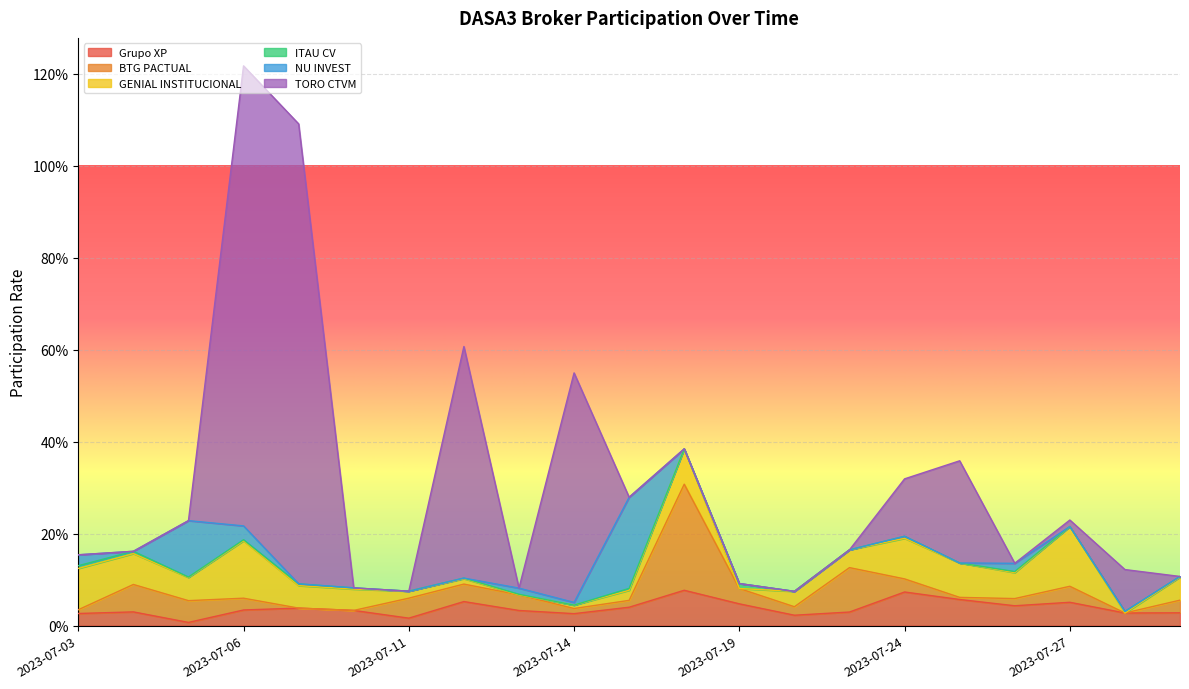

What is the spread (max minus min) of values at 2023-07-18?

0.2